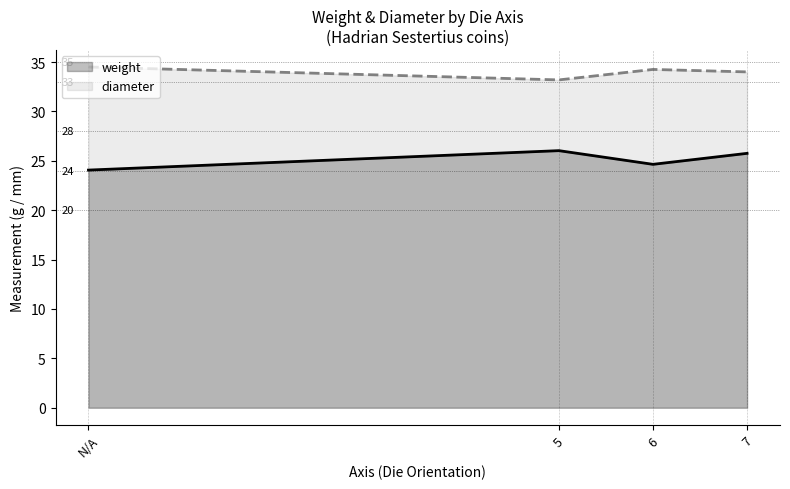

What is the label of the 3rd point from the right?

5